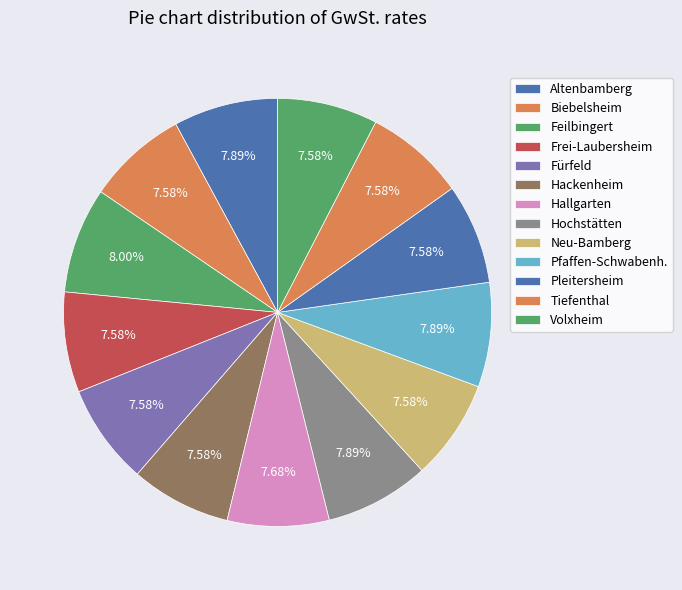

Does any single category account for the majority?

No